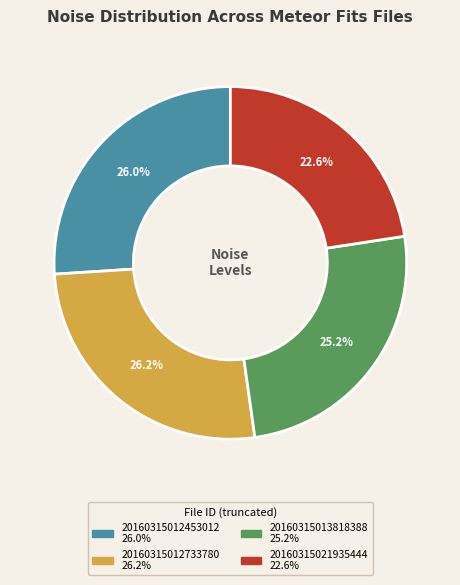

True or false: 20160315013818388 accounts for 25% of the total.

True